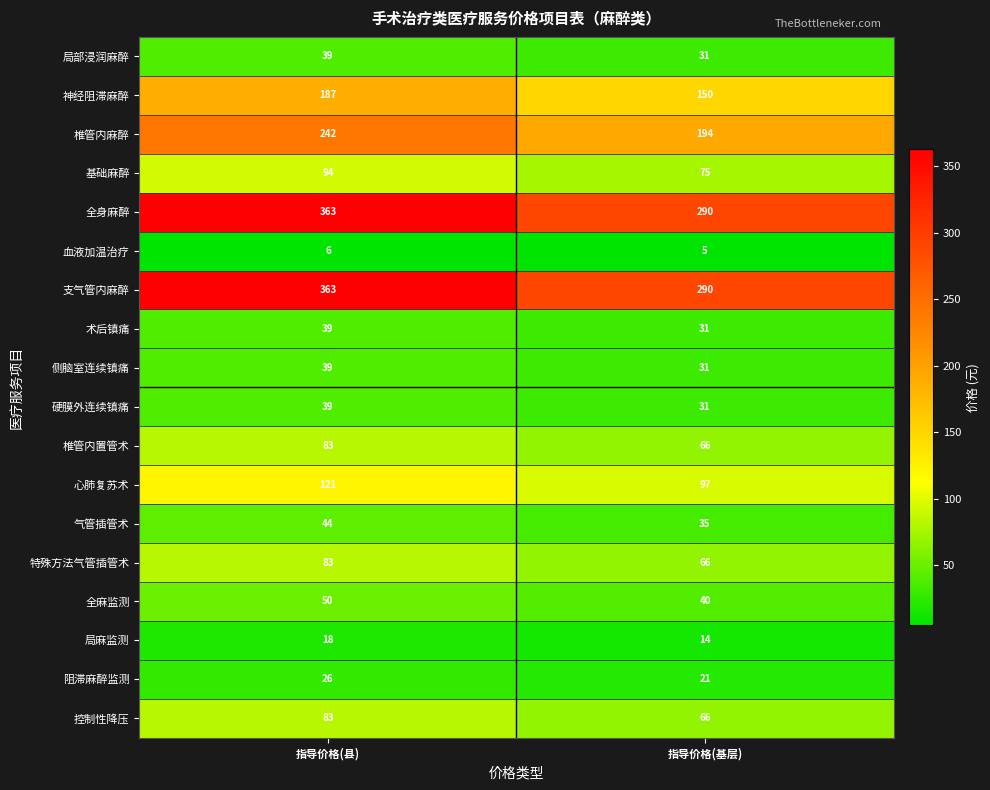

What is the difference between the highest and lowest values at 指导价格(县)?

357